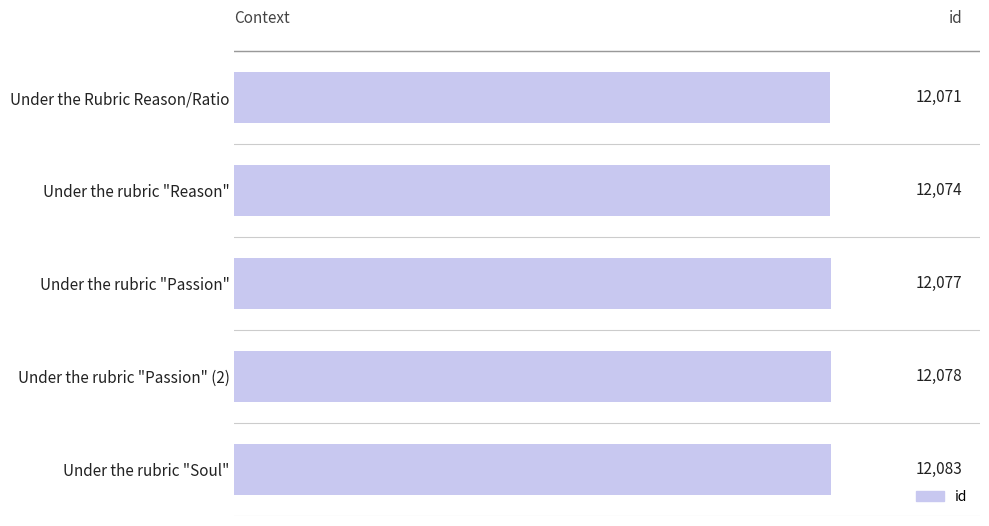

How many data points are less than 12077?

2